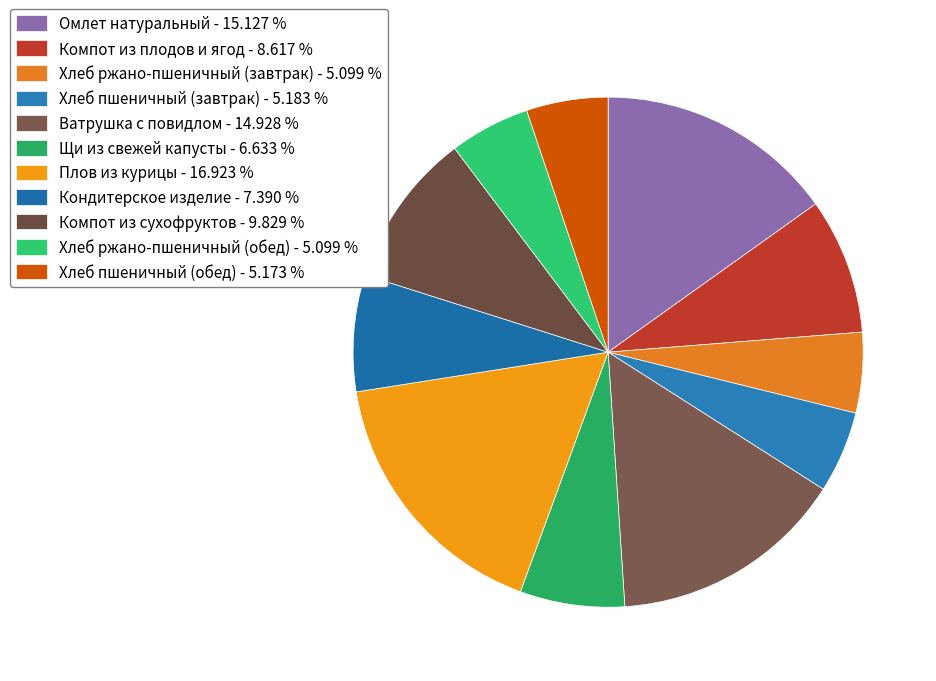

Count the number of slices in the pie.

11